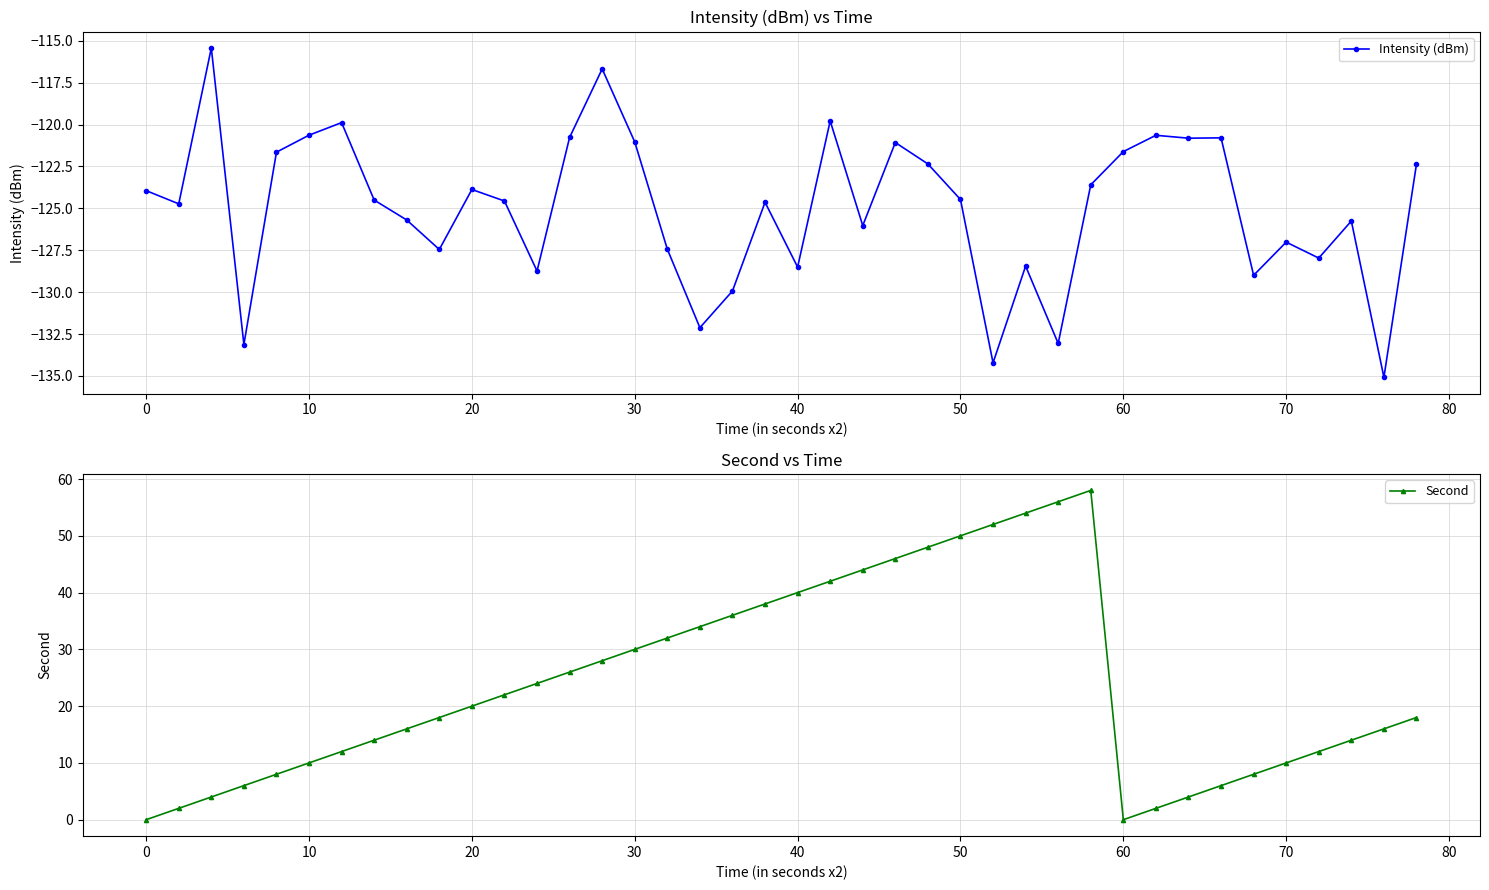

What is the lowest value of the Intensity (dBm) series?

-135.1